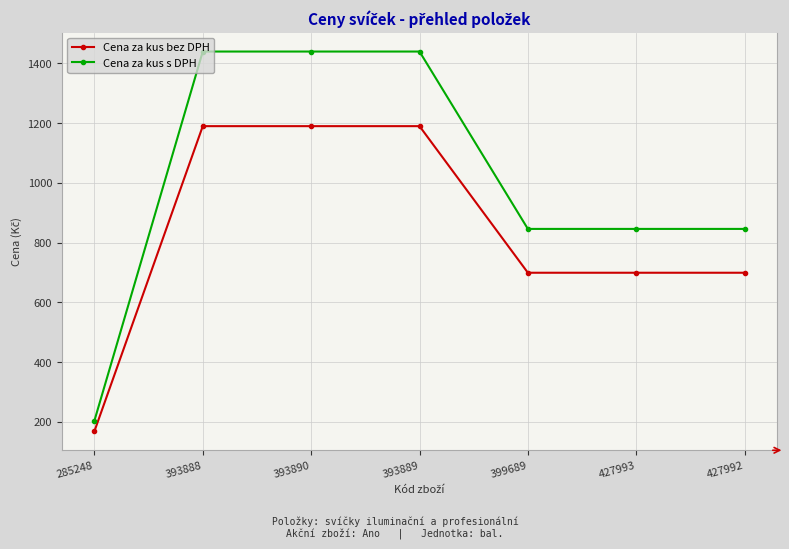

Which series has the largest range (max minus min)?

Cena za kus s DPH